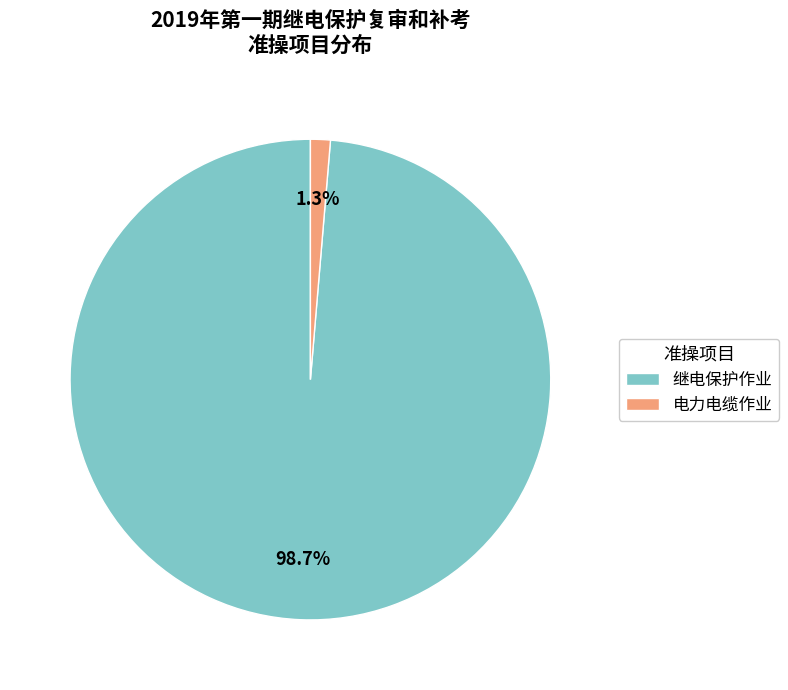

Does 继电保护作业 account for over 50% of the chart?

Yes